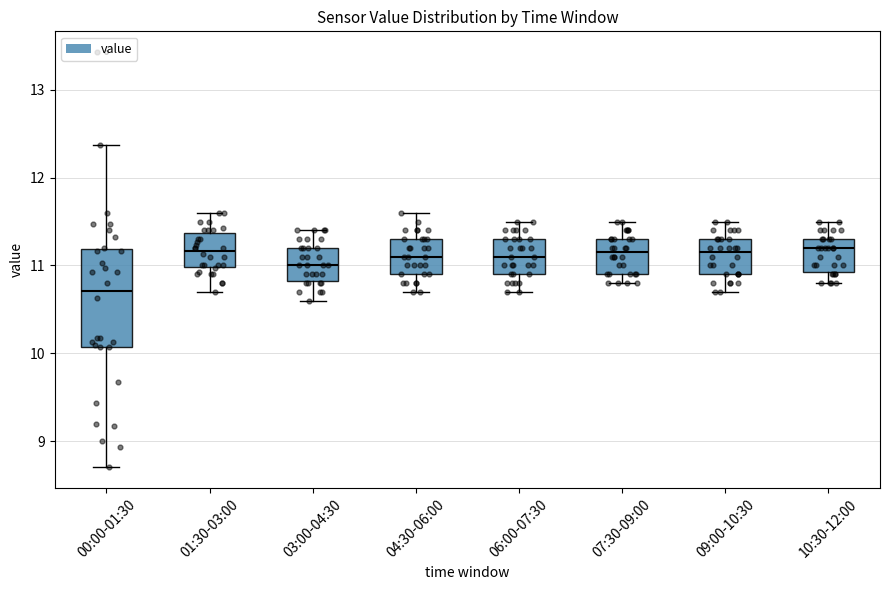

Which box is the tallest, from its lower edge to its upper edge?

00:00-01:30